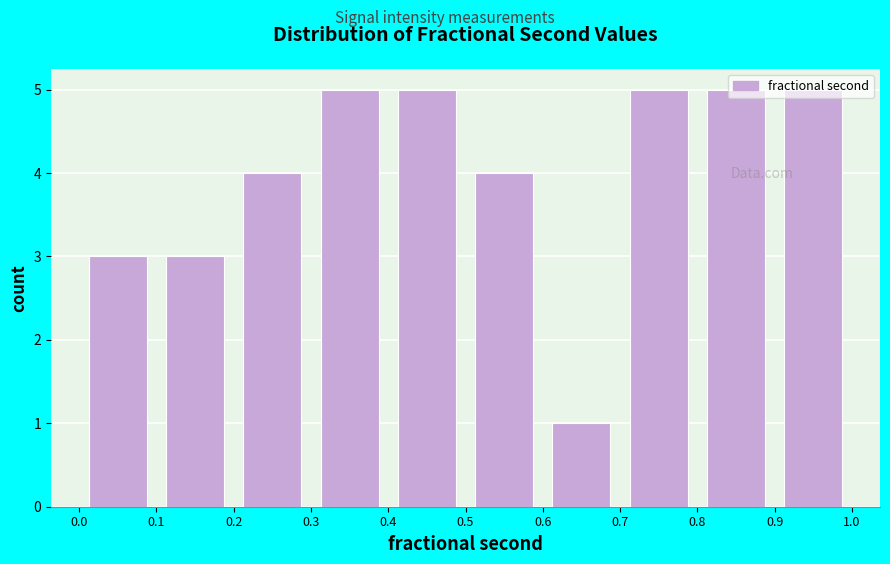

How tall is the bar that spans 0.0 to 0.1 on the x-axis? The values are not printed on the chart, so give them approximately, as read against the axis.

3